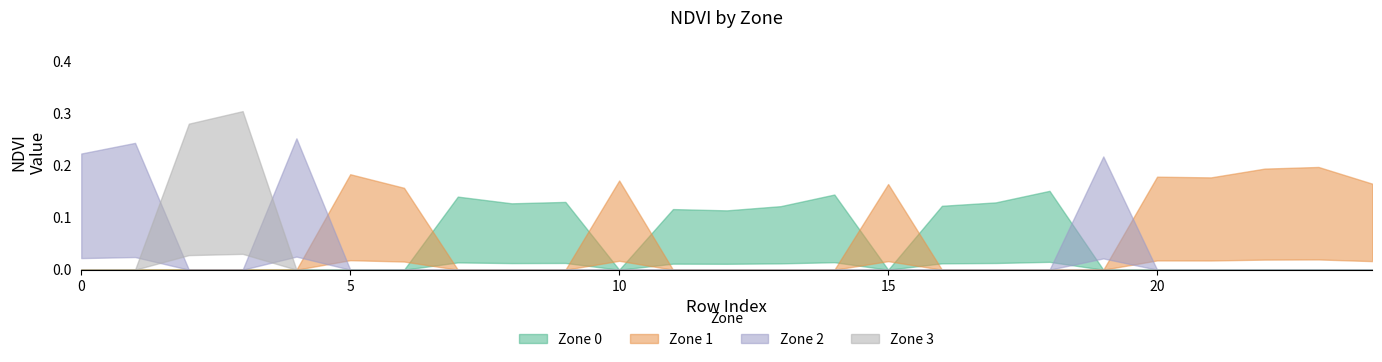

What is the difference between the maximum and second lowest values in the Zone 1 series?

0.2